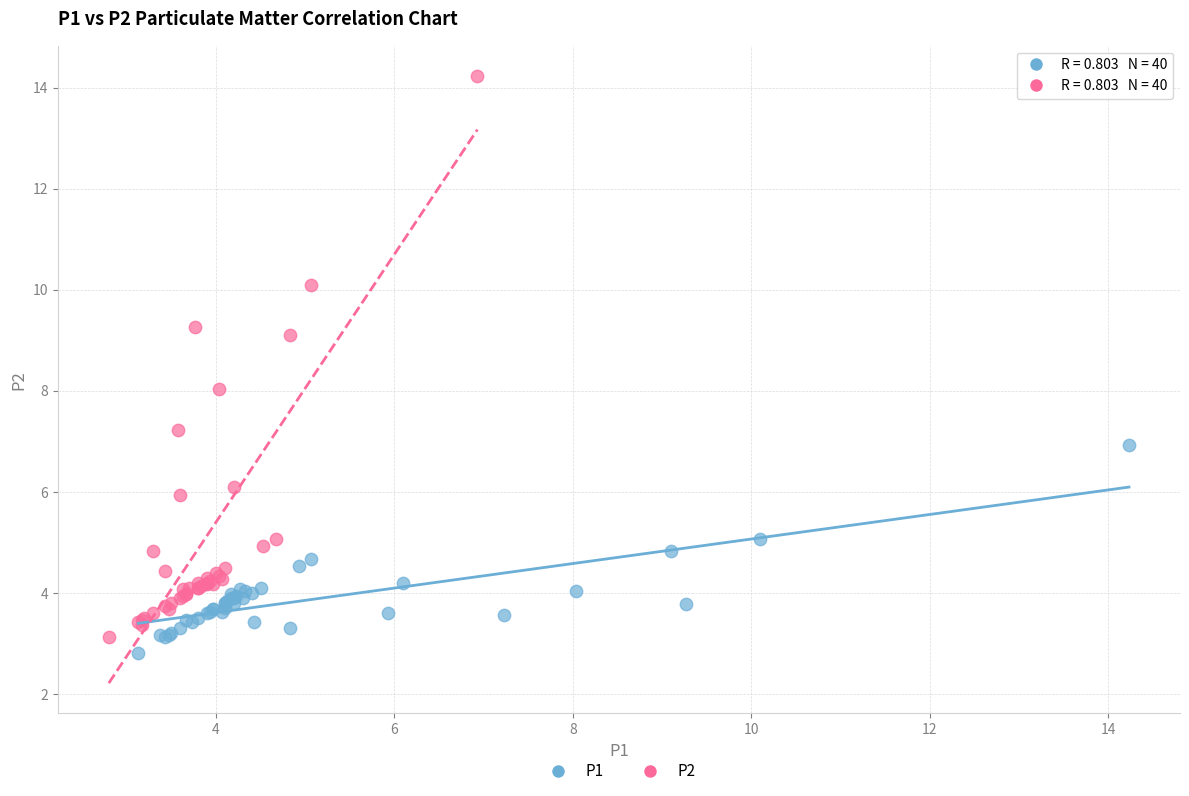

Which series has the largest Y range (max minus min)?

P2